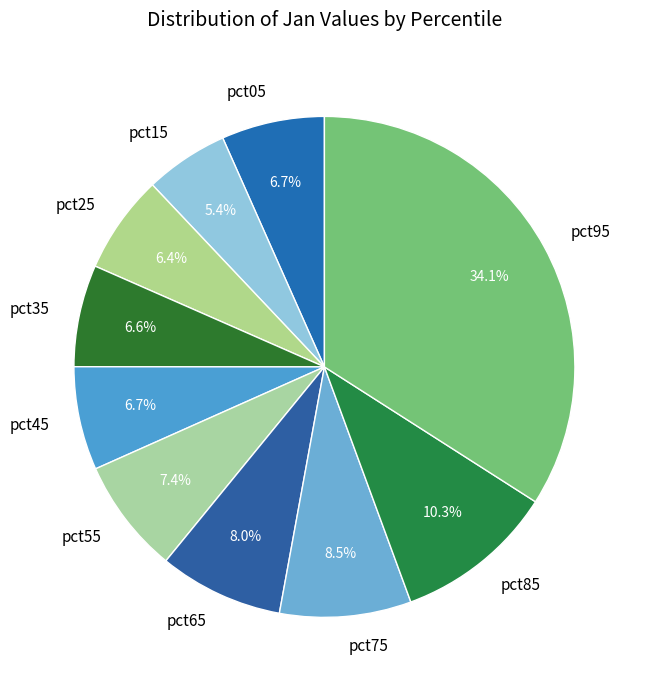

How many slices are in this pie chart?

10